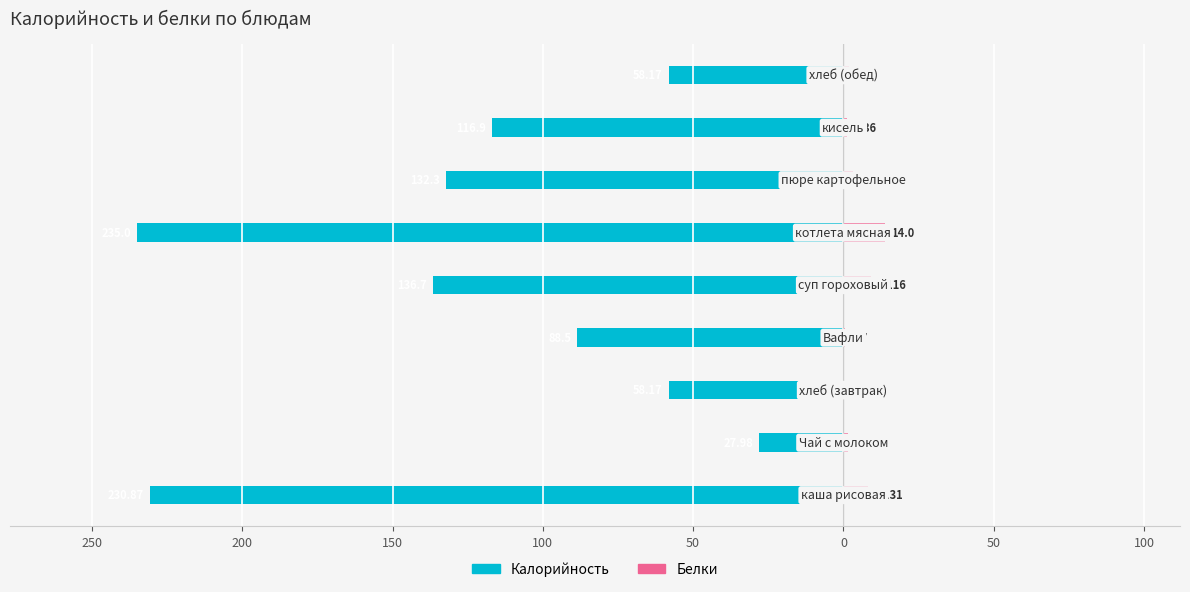

Reading left to right, what are all the values shown in this chart?

Калорийность: 300=-230.9	250=-28.0	200=-58.2	150=-88.5	100=-136.7	50=-235.0	0=-132.3	50=-116.9	100=-58.2
Белки: 300=8.1	250=1.6	200=1.9	150=0.7	100=9.1	50=14.0	0=3.1	50=1.4	100=1.9